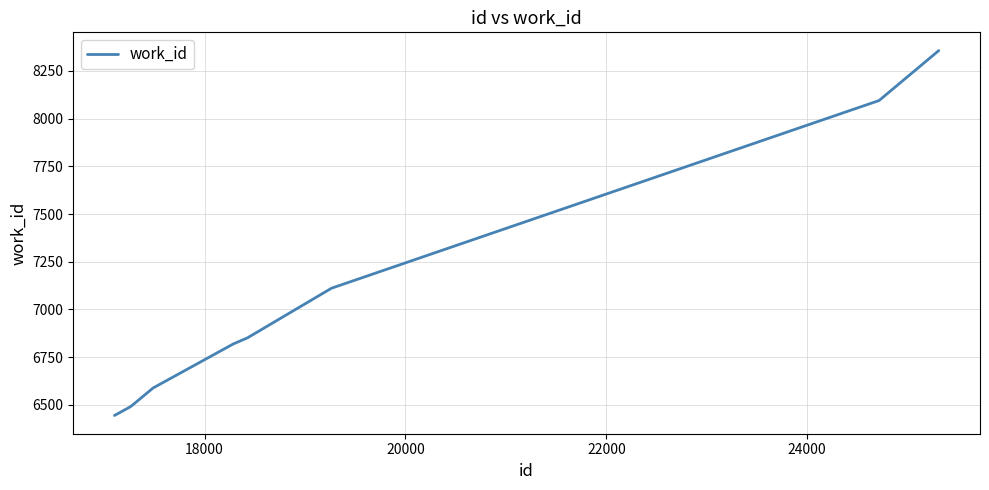

What is the difference between the maximum and second lowest values?

1867